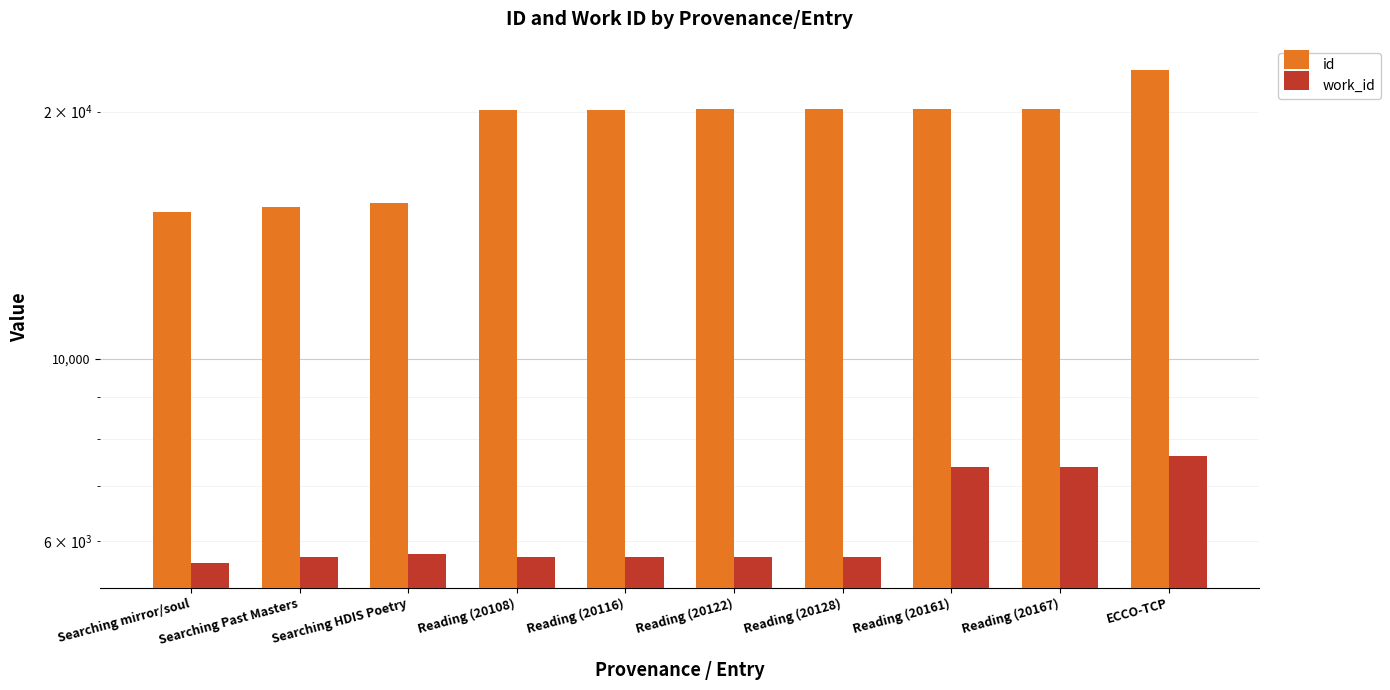

Reading left to right, what are all the values shown in this chart?

id: 15081	15304	15463	20108	20116	20122	20128	20161	20167	22442
work_id: 5643	5744	5797	5744	5744	5744	5744	7388	7389	7629